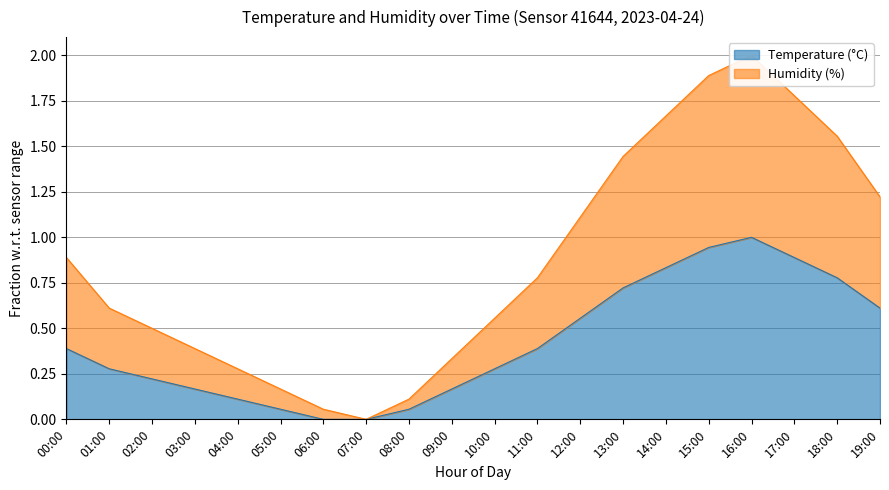

What are all the series names shown in the legend?

Temperature (°C), Humidity (%)